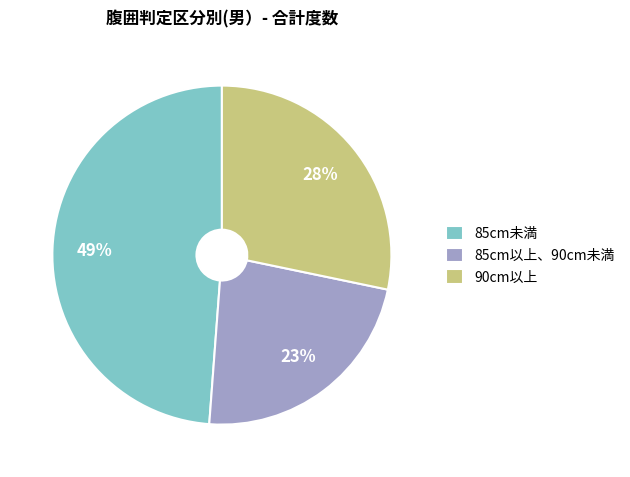

To the nearest percent, what percentage of the pie is 85cm未満?

49%